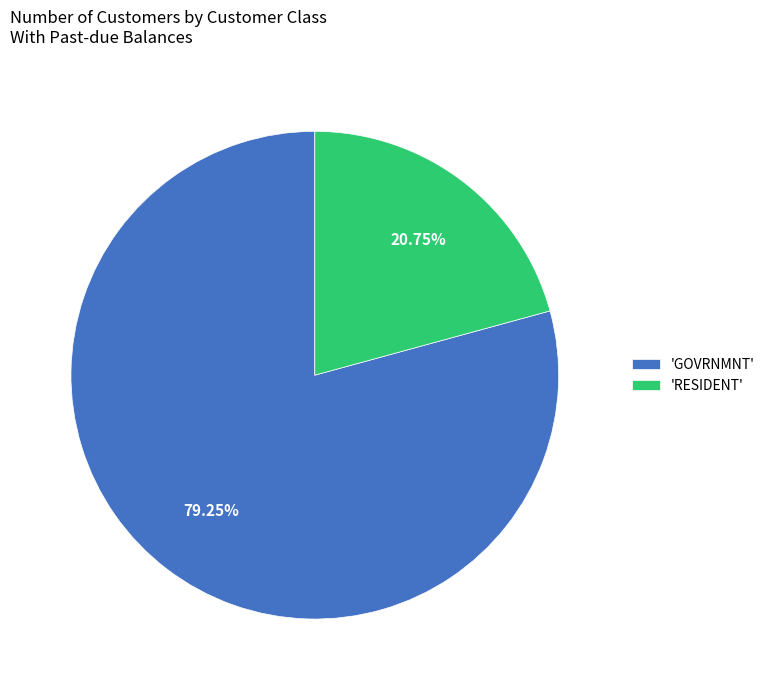

Which slice represents more than half of the pie?

'GOVRNMNT'